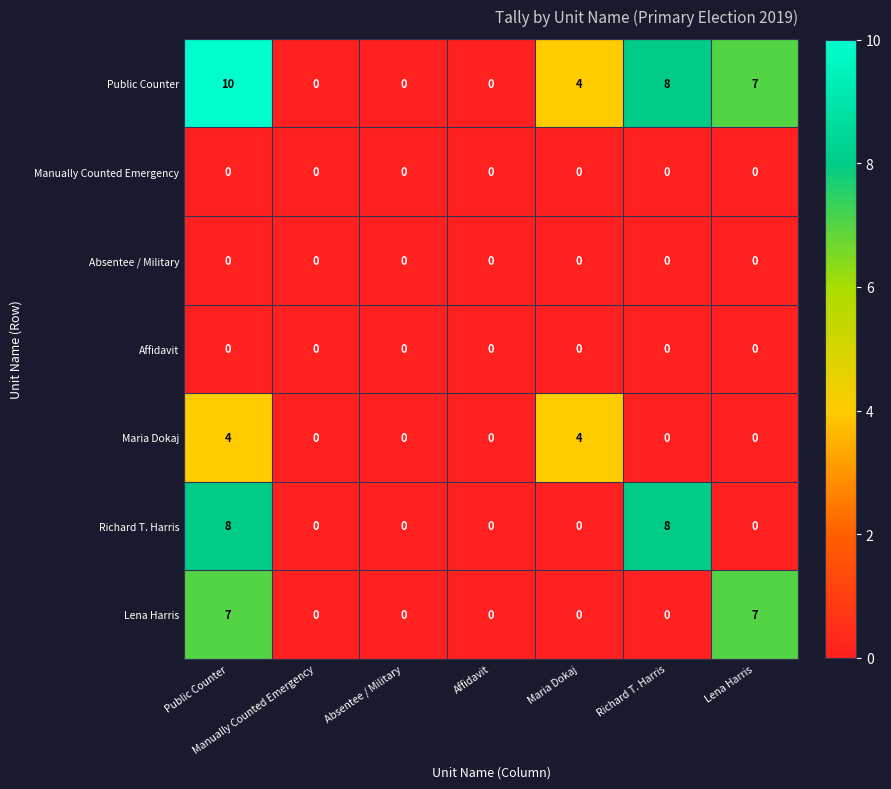

How many categories are shown in the chart?

7